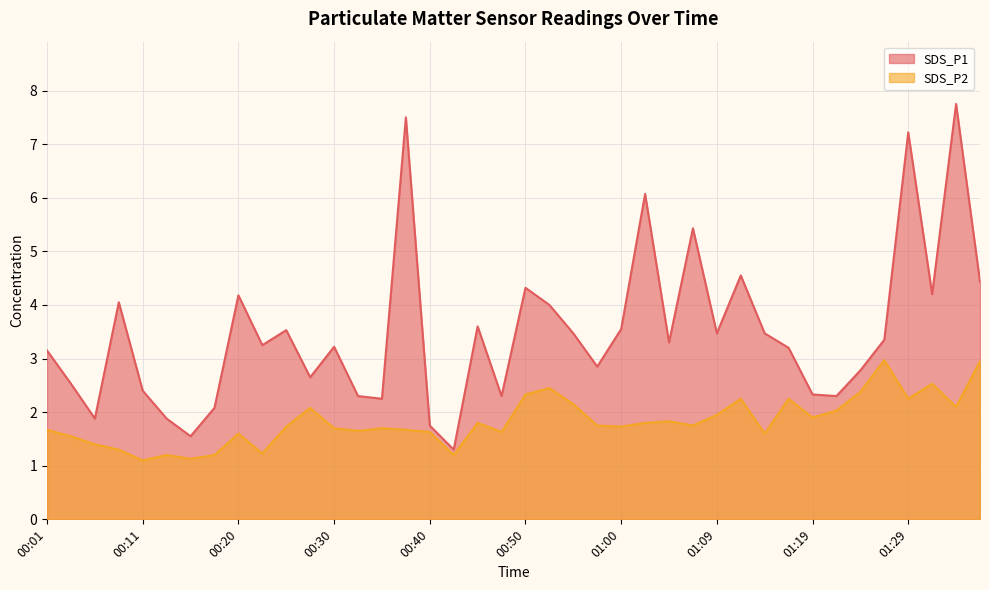

True or false: SDS_P1 has more than 0 interior local peaks.

True